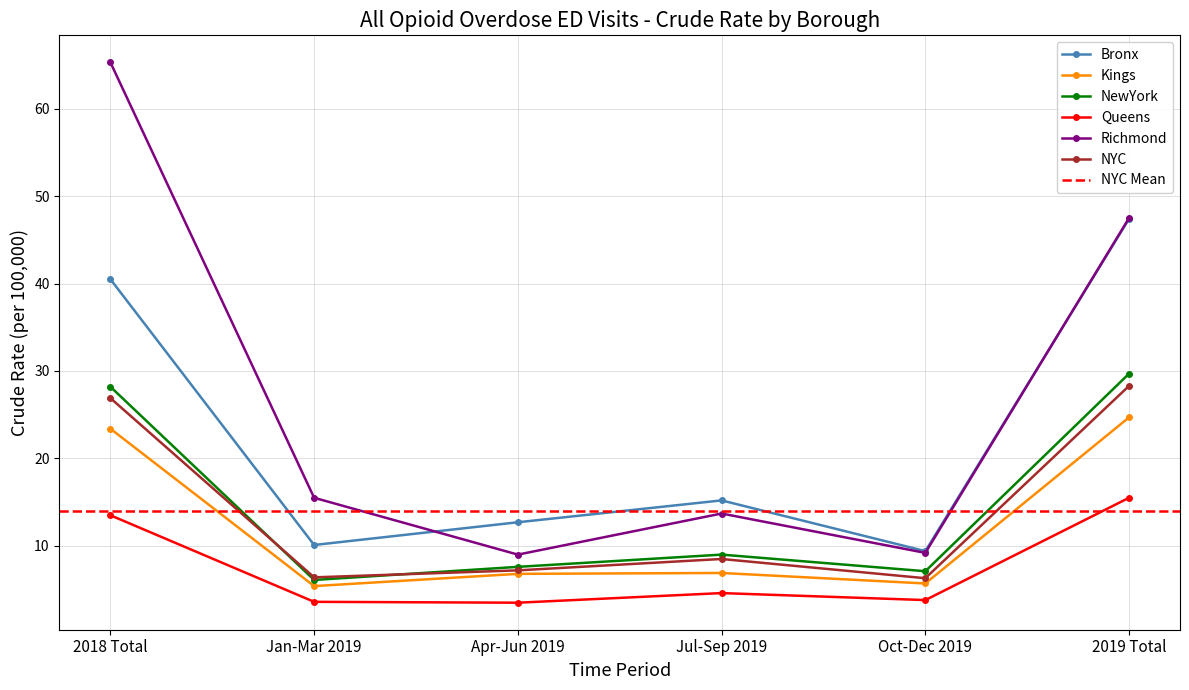

Which series changed the most between Jan-Mar 2019 and Jul-Sep 2019?

Bronx